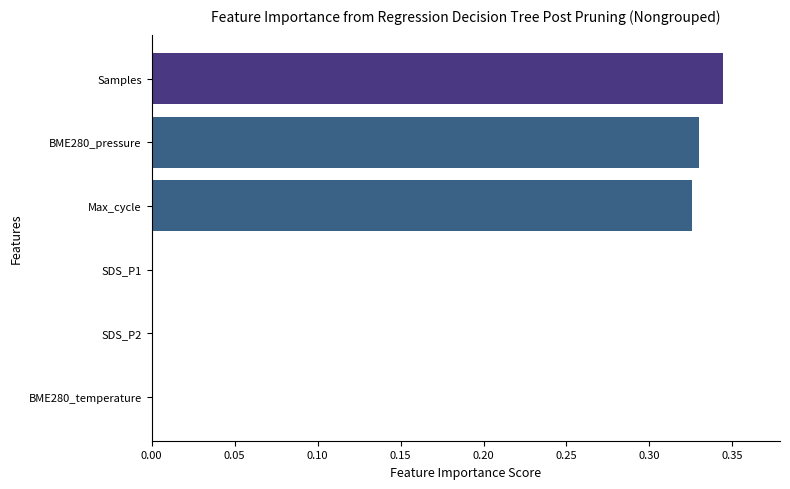

True or false: the data shows 0.0 at SDS_P1.

True